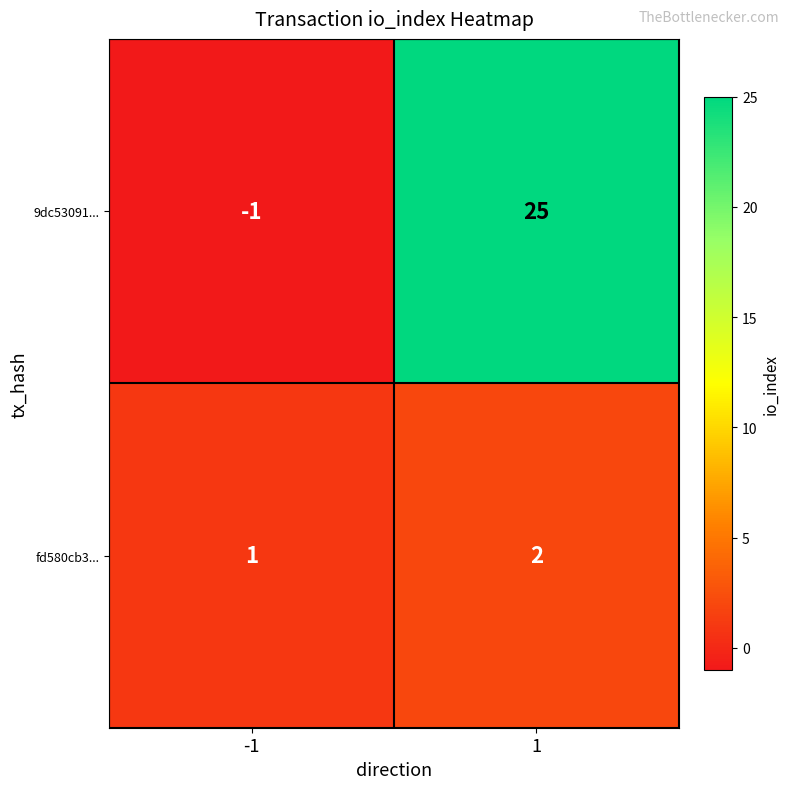

List the series in order of their overall mean, lowest first.

fd580cb3..., 9dc53091...